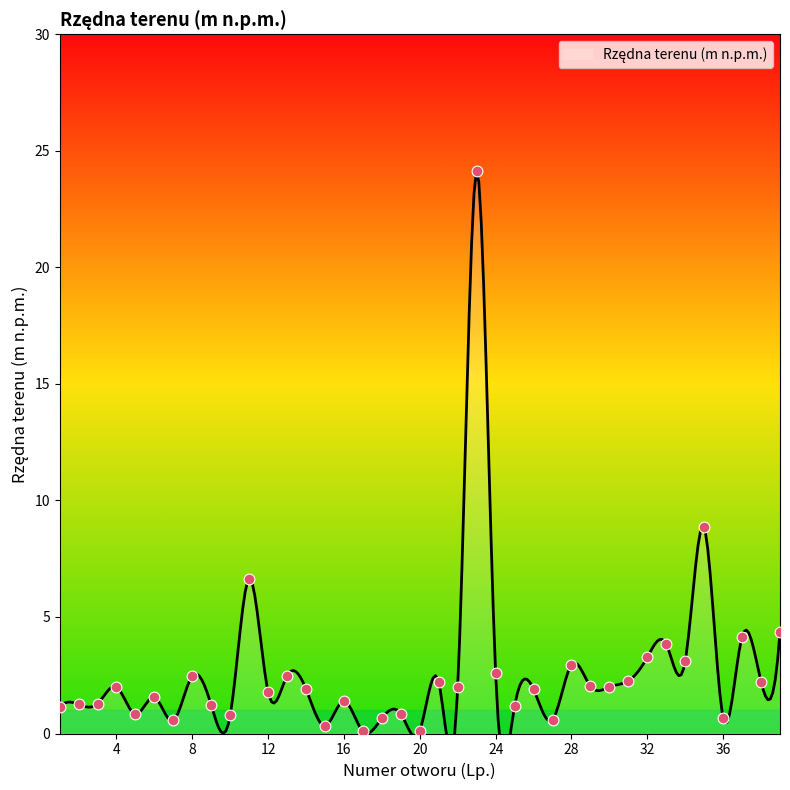

Which has a higher value, 17 or 26?

26